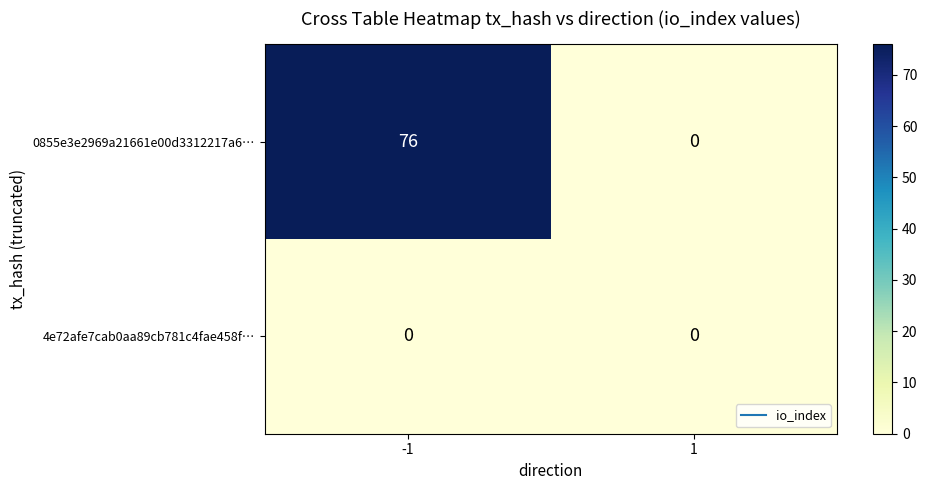

Reading right to left, extract all data points from this chart.

0855e3e2969a21661e00d3312217a6…: 0	76
4e72afe7cab0aa89cb781c4fae458f…: 0	0